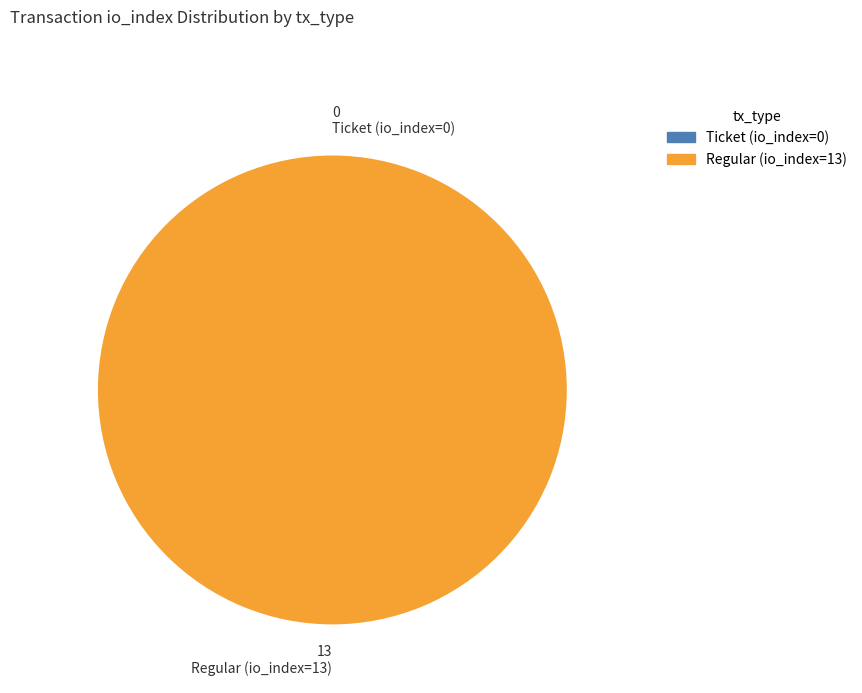

True or false: Ticket (io_index=0) accounts for 0% of the total.

True